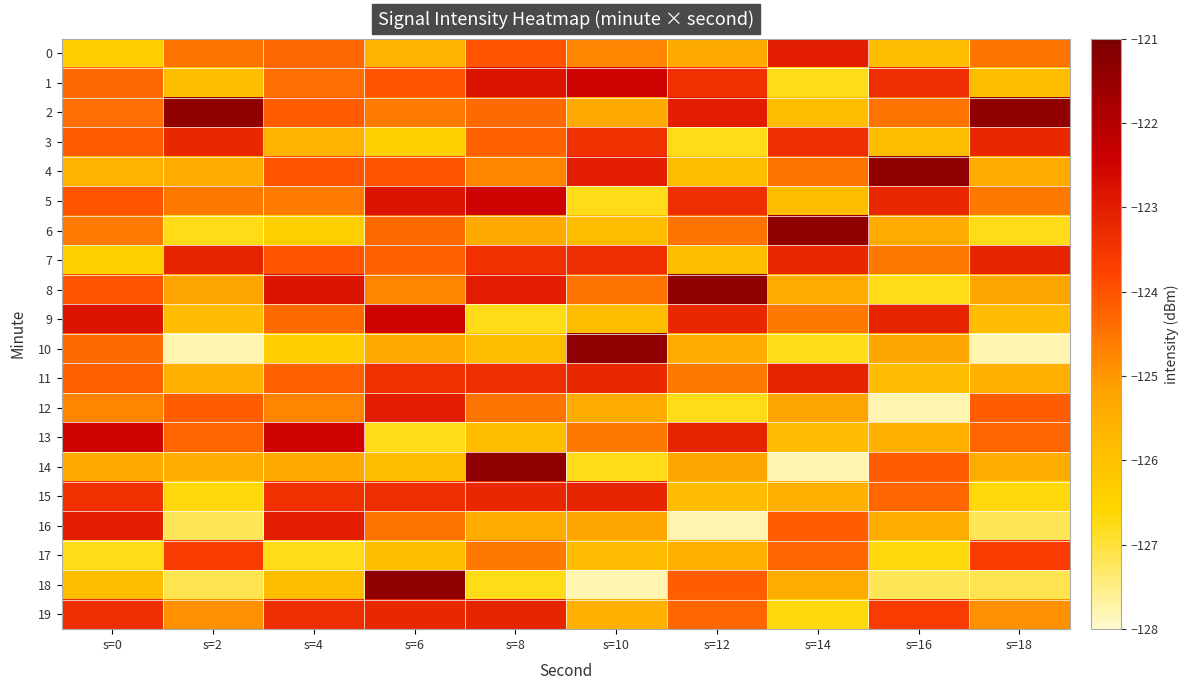

Reading left to right, what are all the values shown in this chart?

0: s=0=-126.3	s=2=-124.5	s=4=-124.3	s=6=-125.6	s=8=-124.1	s=10=-124.7	s=12=-125.4	s=14=-123.0	s=16=-125.9	s=18=-124.5
1: s=0=-124.3	s=2=-125.9	s=4=-124.4	s=6=-124.0	s=8=-122.8	s=10=-122.5	s=12=-123.4	s=14=-126.7	s=16=-123.3	s=18=-125.9
2: s=0=-124.4	s=2=-121.4	s=4=-124.2	s=6=-124.6	s=8=-124.4	s=10=-125.4	s=12=-123.0	s=14=-125.9	s=16=-124.5	s=18=-121.4
3: s=0=-124.2	s=2=-123.2	s=4=-125.6	s=6=-126.4	s=8=-124.2	s=10=-123.4	s=12=-126.7	s=14=-123.3	s=16=-125.9	s=18=-123.2
4: s=0=-125.6	s=2=-125.4	s=4=-124.0	s=6=-124.1	s=8=-124.7	s=10=-123.0	s=12=-125.9	s=14=-124.5	s=16=-121.4	s=18=-125.4
5: s=0=-124.0	s=2=-124.6	s=4=-124.6	s=6=-122.8	s=8=-122.5	s=10=-126.7	s=12=-123.3	s=14=-125.9	s=16=-123.2	s=18=-124.6
6: s=0=-124.6	s=2=-126.7	s=4=-126.4	s=6=-124.4	s=8=-125.4	s=10=-125.9	s=12=-124.5	s=14=-121.4	s=16=-125.4	s=18=-126.7
7: s=0=-126.4	s=2=-123.1	s=4=-124.1	s=6=-124.2	s=8=-123.4	s=10=-123.3	s=12=-125.9	s=14=-123.2	s=16=-124.6	s=18=-123.1
8: s=0=-124.1	s=2=-125.2	s=4=-122.8	s=6=-124.7	s=8=-123.0	s=10=-124.5	s=12=-121.4	s=14=-125.4	s=16=-126.7	s=18=-125.2
9: s=0=-122.8	s=2=-125.9	s=4=-124.4	s=6=-122.5	s=8=-126.7	s=10=-125.9	s=12=-123.2	s=14=-124.6	s=16=-123.1	s=18=-125.9
10: s=0=-124.4	s=2=-127.8	s=4=-126.3	s=6=-125.4	s=8=-125.9	s=10=-121.4	s=12=-125.4	s=14=-126.7	s=16=-125.2	s=18=-127.8
11: s=0=-124.2	s=2=-125.5	s=4=-124.2	s=6=-123.4	s=8=-123.3	s=10=-123.2	s=12=-124.6	s=14=-123.1	s=16=-125.9	s=18=-125.5
12: s=0=-124.7	s=2=-124.2	s=4=-124.7	s=6=-123.0	s=8=-124.5	s=10=-125.4	s=12=-126.7	s=14=-125.2	s=16=-127.8	s=18=-124.2
13: s=0=-122.5	s=2=-124.3	s=4=-122.5	s=6=-126.7	s=8=-125.9	s=10=-124.6	s=12=-123.1	s=14=-125.9	s=16=-125.5	s=18=-124.3
14: s=0=-125.4	s=2=-125.4	s=4=-125.4	s=6=-125.9	s=8=-121.4	s=10=-126.7	s=12=-125.2	s=14=-127.8	s=16=-124.2	s=18=-125.4
15: s=0=-123.4	s=2=-126.7	s=4=-123.4	s=6=-123.3	s=8=-123.2	s=10=-123.1	s=12=-125.9	s=14=-125.5	s=16=-124.3	s=18=-126.7
16: s=0=-123.0	s=2=-127.2	s=4=-123.0	s=6=-124.5	s=8=-125.4	s=10=-125.2	s=12=-127.8	s=14=-124.2	s=16=-125.4	s=18=-127.2
17: s=0=-126.7	s=2=-123.6	s=4=-126.7	s=6=-125.9	s=8=-124.6	s=10=-125.9	s=12=-125.5	s=14=-124.3	s=16=-126.7	s=18=-123.6
18: s=0=-125.9	s=2=-127.1	s=4=-125.9	s=6=-121.4	s=8=-126.7	s=10=-127.8	s=12=-124.2	s=14=-125.4	s=16=-127.2	s=18=-127.1
19: s=0=-123.3	s=2=-124.9	s=4=-123.3	s=6=-123.2	s=8=-123.1	s=10=-125.5	s=12=-124.3	s=14=-126.7	s=16=-123.6	s=18=-124.9